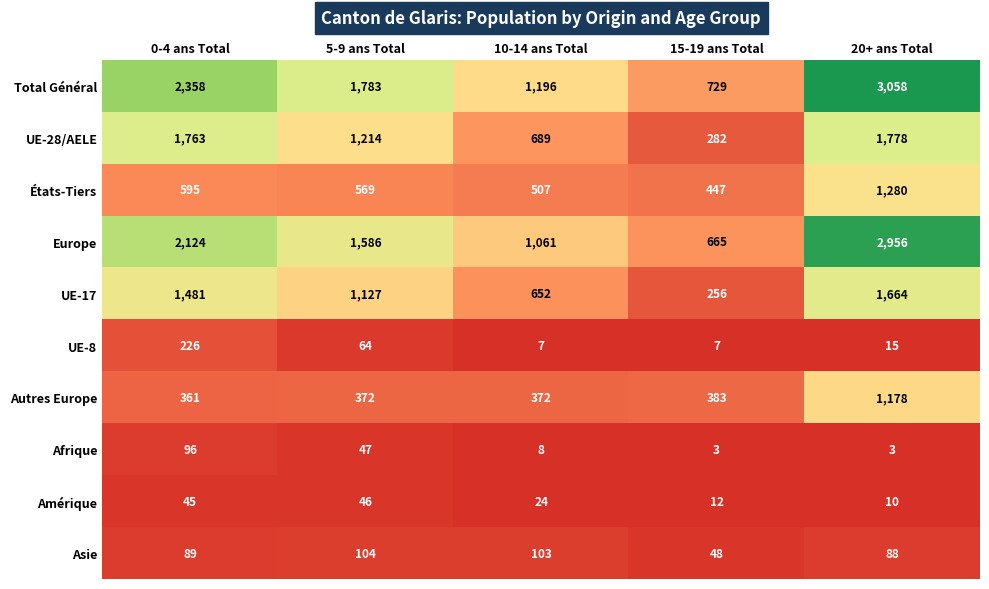

Where does the Total Général series first go above 1783?

0-4 ans Total